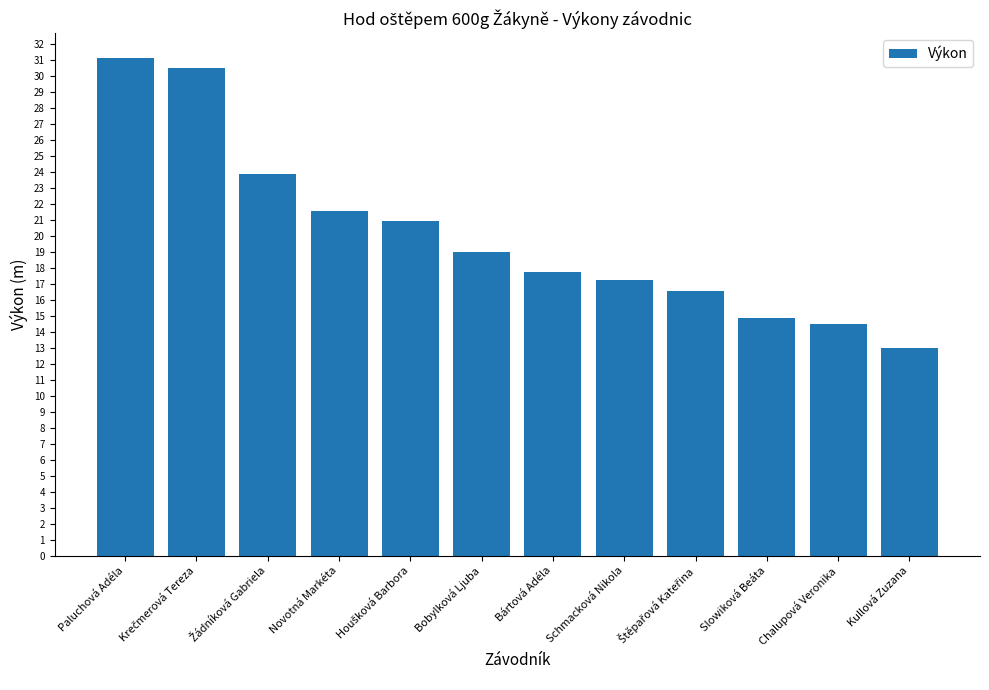

What is the value of the 9th bar from the left?

16.5